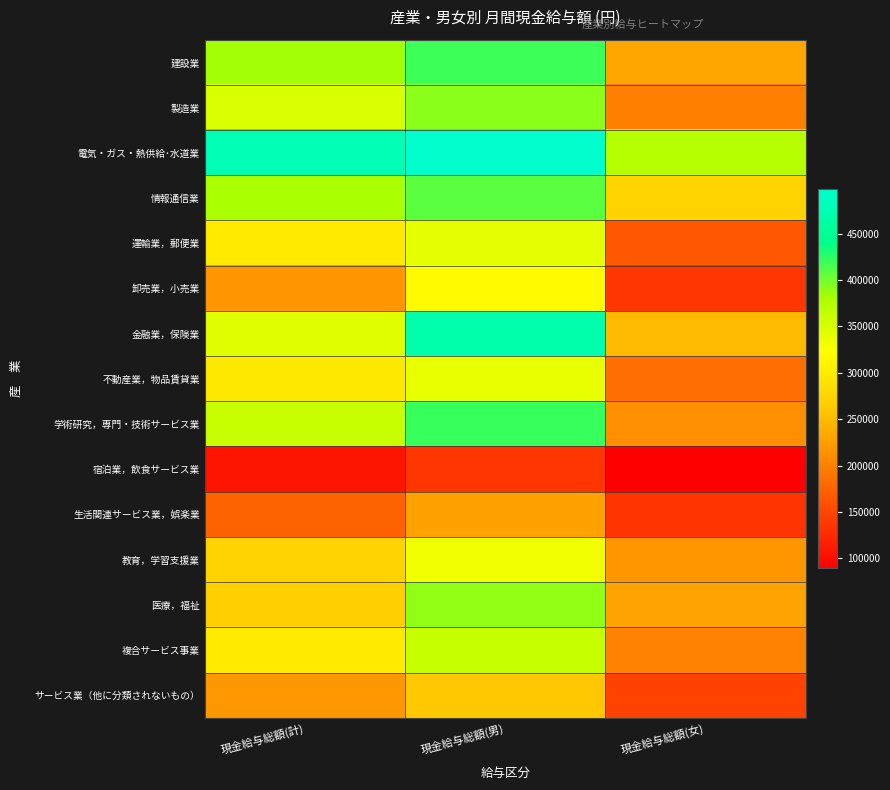

Which series has the widest spread of values?

金融業，保険業